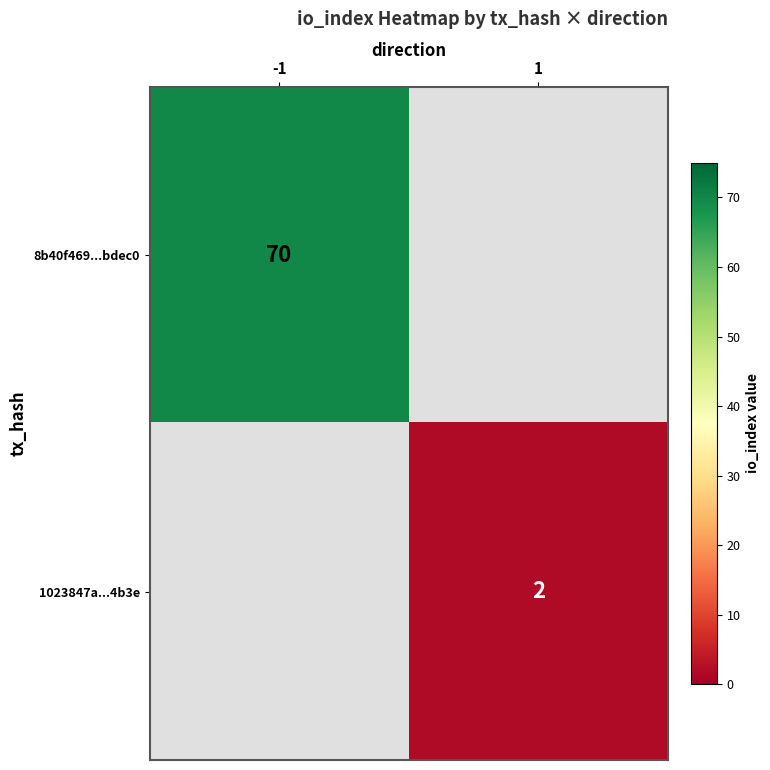

At which category does the chart reach its peak across all series?

-1